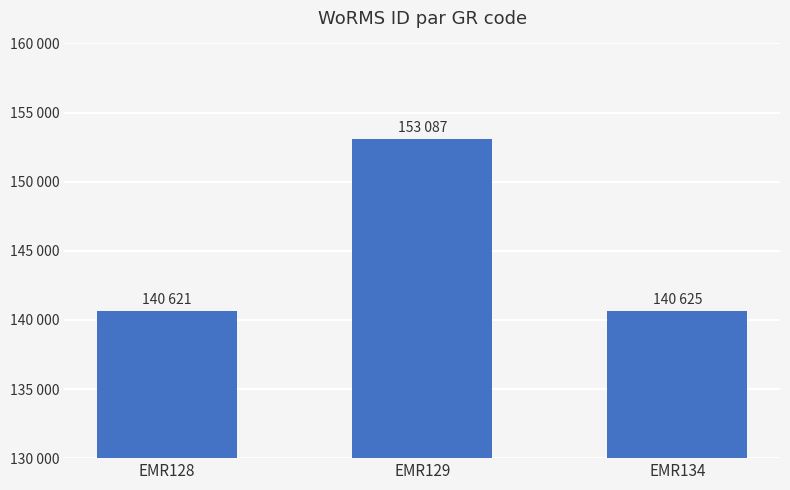

The chart shows a value of 37514 at EMR129. True or false?

False